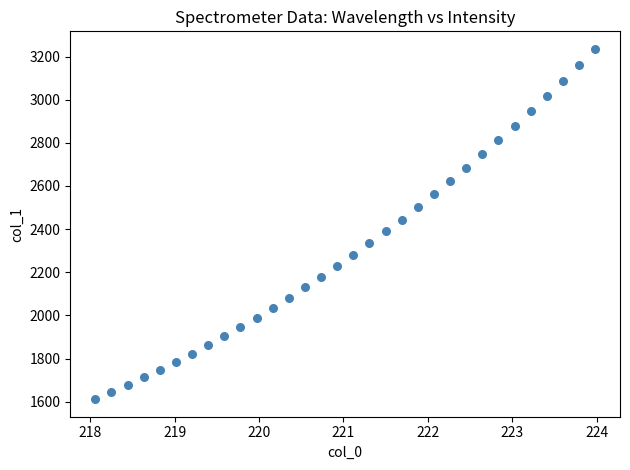

What is the range of Y values (max minus min)?

1624.5